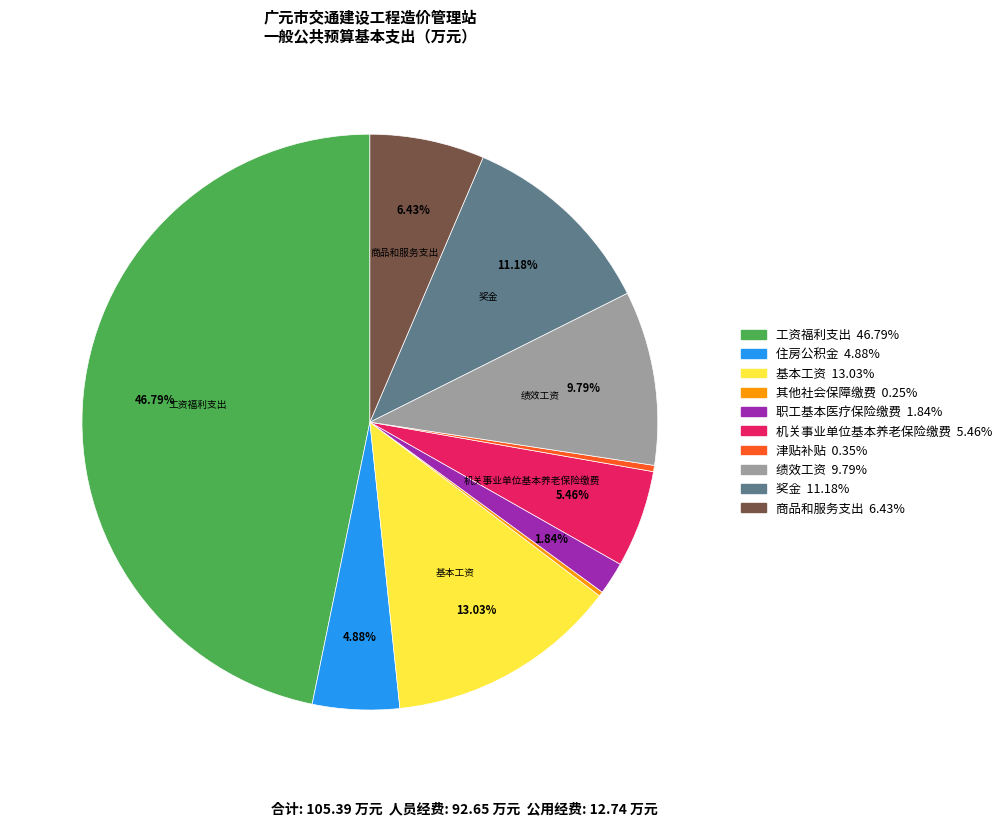

Is there a majority slice in this chart?

No